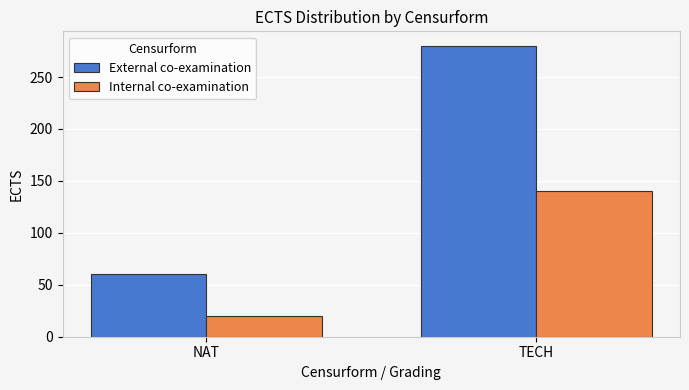

What is the difference between the highest and lowest values at NAT?

40